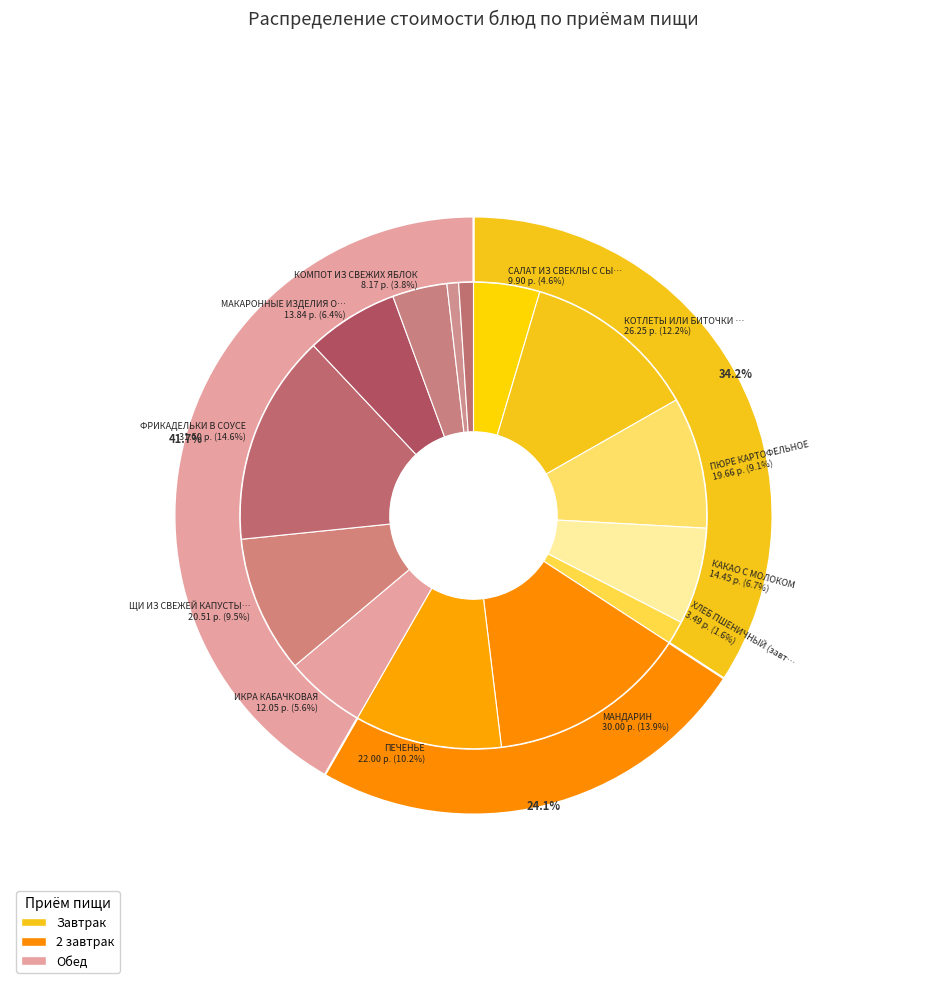

Which category has the biggest portion of the pie?

ФРИКАДЕЛЬКИ В СОУСЕ